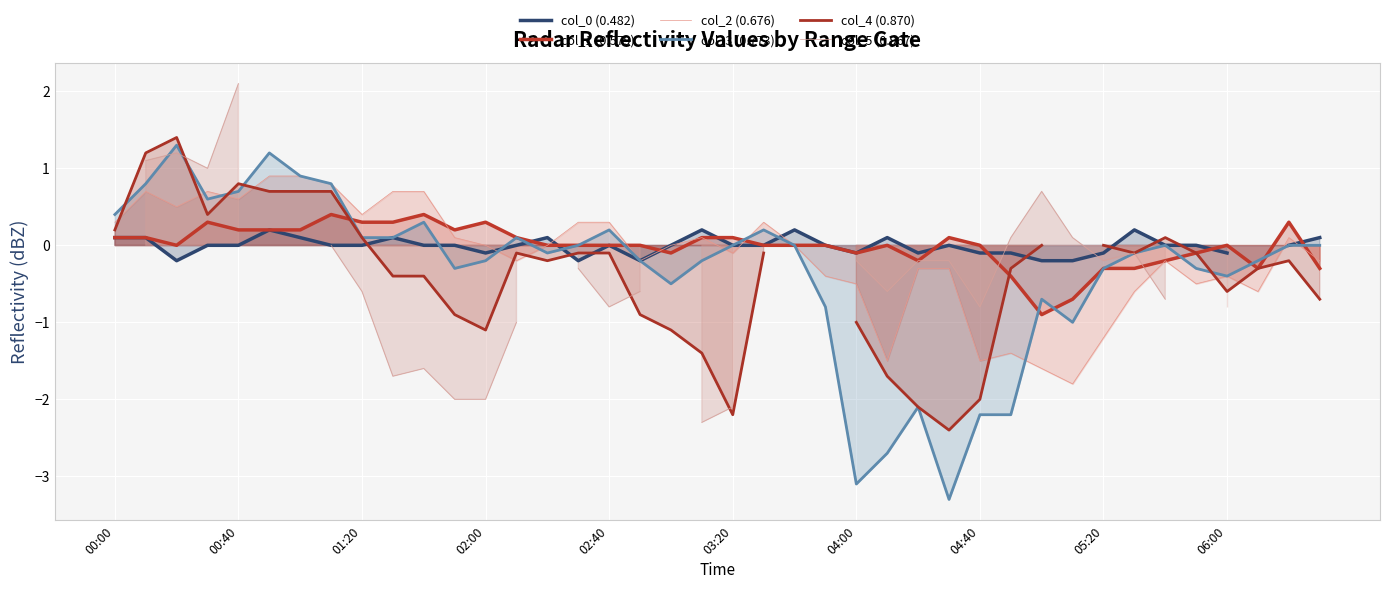

Which series has the largest range (max minus min)?

col_3 (0.773)